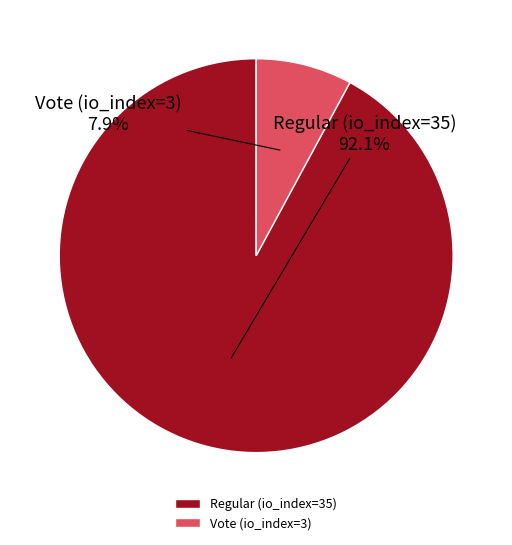

Which category has the biggest portion of the pie?

Regular (io_index=35)